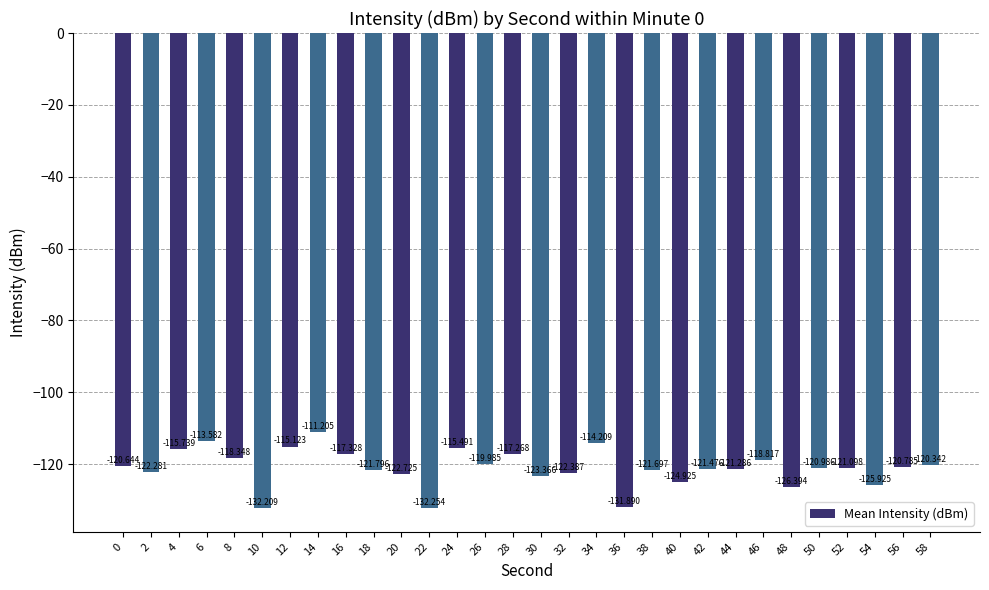

What is the minimum value shown in the chart?

-132.3